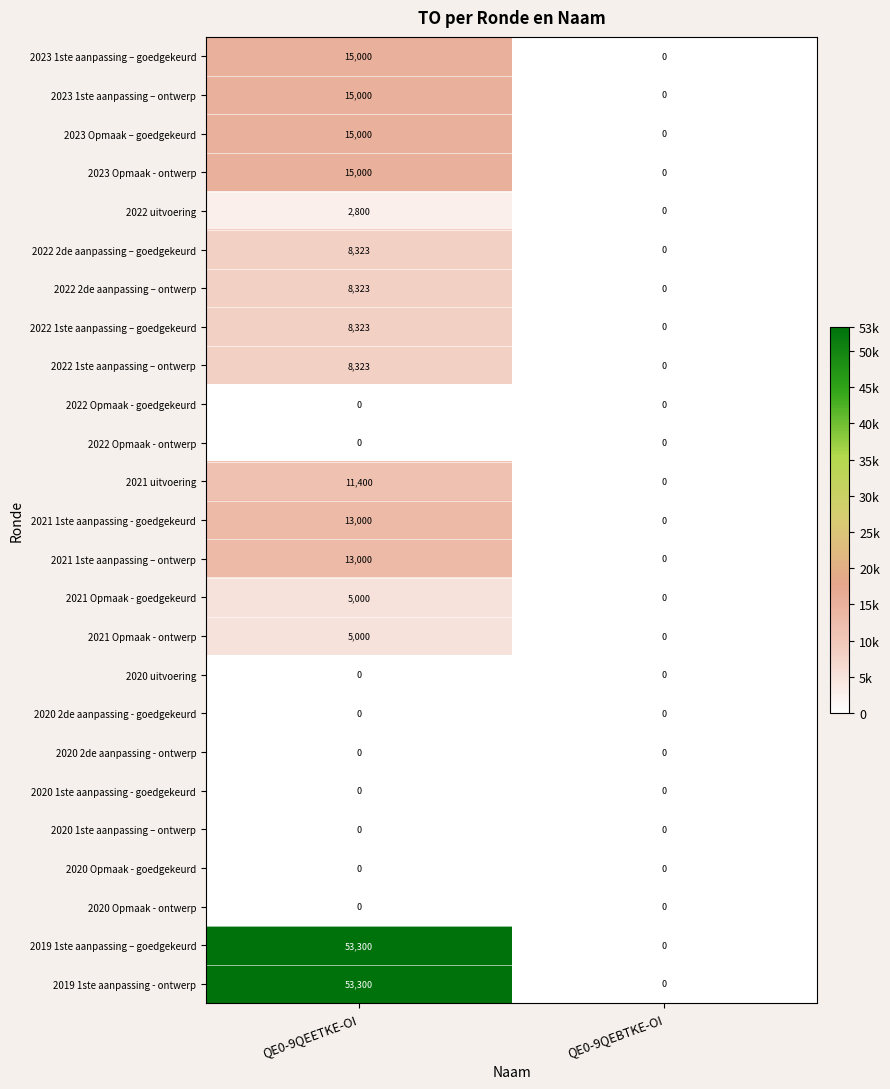

Count the number of data series in this chart.

25